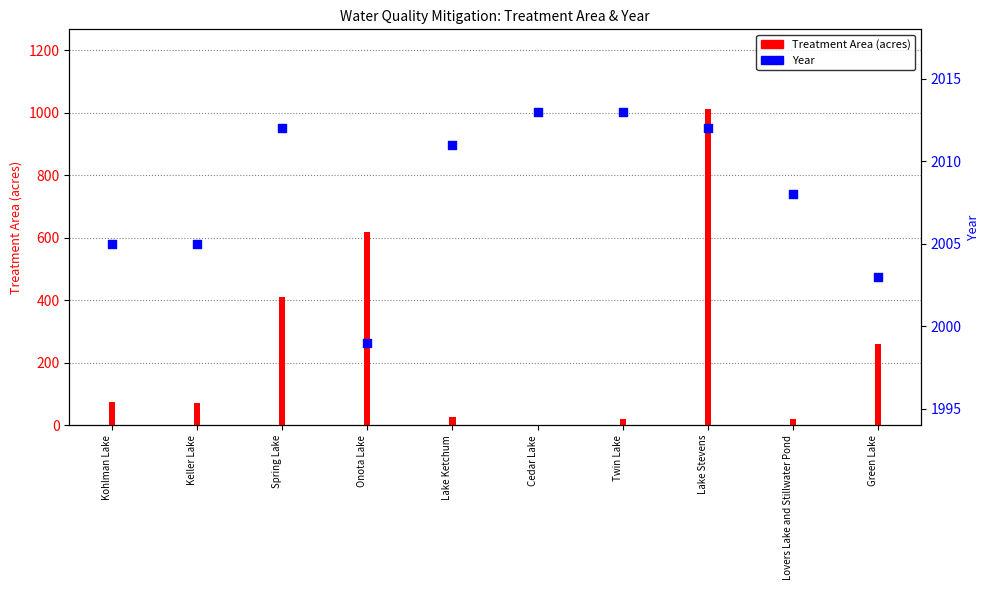

Is the value of Treatment Area (acres) at Spring Lake greater than the value of Year at Lake Ketchum?

No